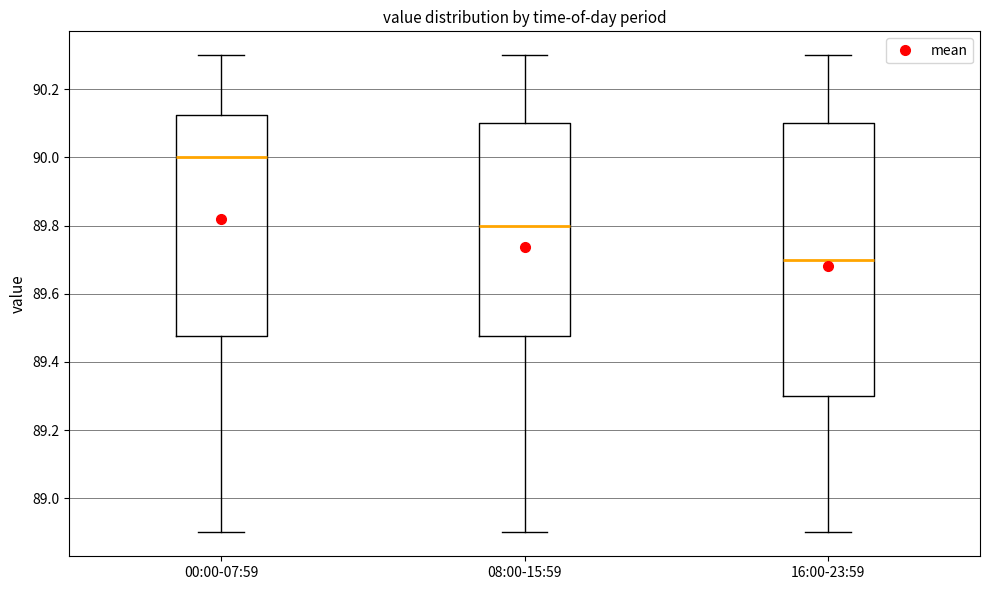

Where does the upper whisker of the box for 16:00-23:59 end on the y-axis? The values are not printed on the chart, so give them approximately, as read against the axis.

90.30